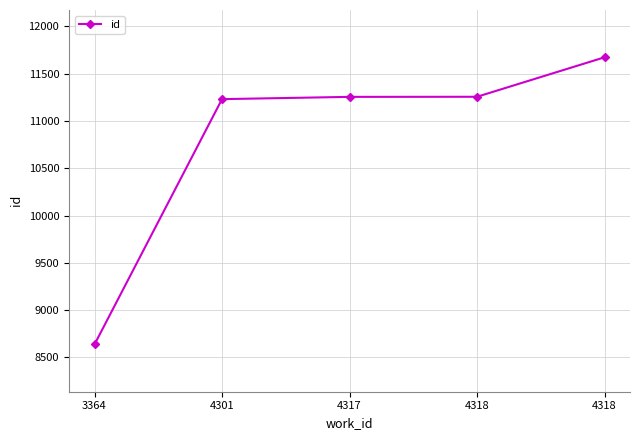

Reading right to left, transcribe all the data shown in this chart.

11672	11255	11254	11230	8638